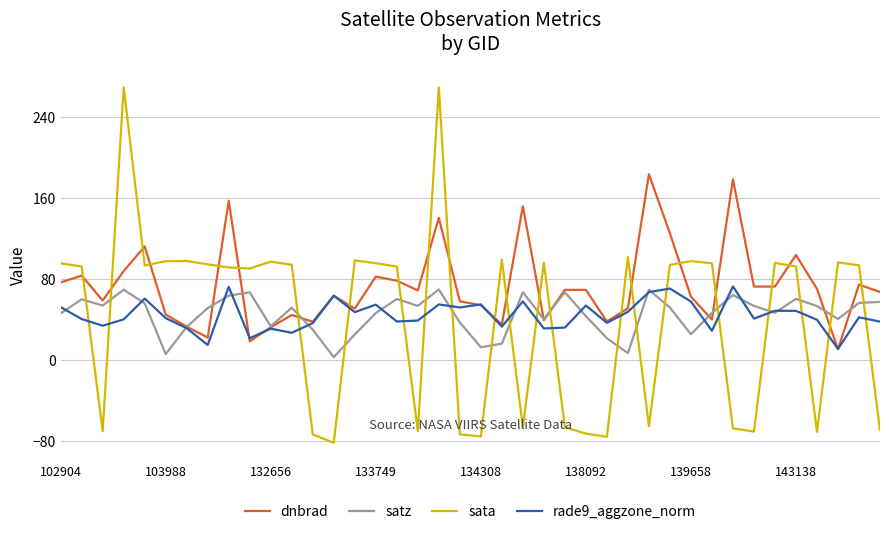

What is the sum of all rade9_aggzone_norm values?

1775.9